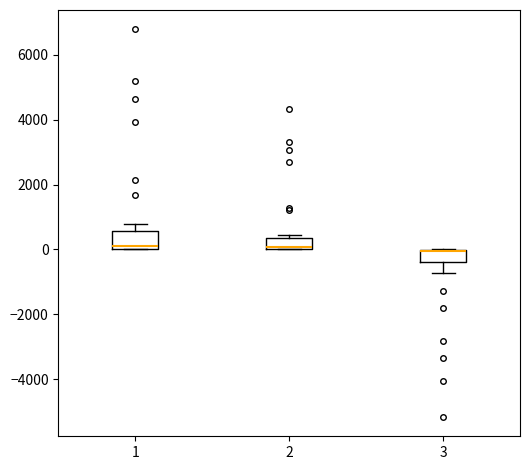

Reading left to right, read every box against the y-axis: the position of its median line, the range the box covers, and the ends of its whiskers. The values are not printed on the chart, so give them approximately, as read against the axis.

1: median 200, box 0 to 600, whiskers 0 to 800
2: median 0, box 0 to 400, whiskers 0 to 400 (just above the box's upper edge)
3: median 0 (drawn on the box's upper edge), box -400 to 0, whiskers -800 to 0